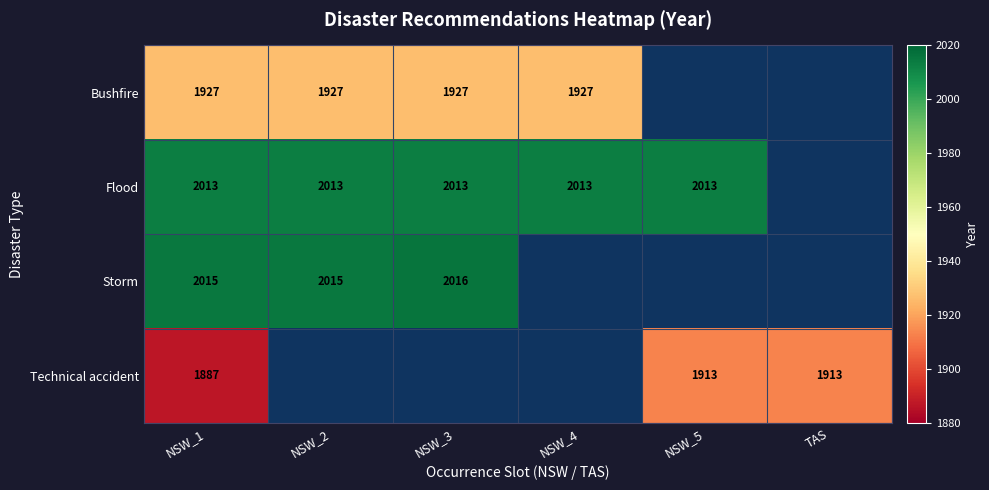

What is the sum of the Flood values at NSW_3 and NSW_2?

4026